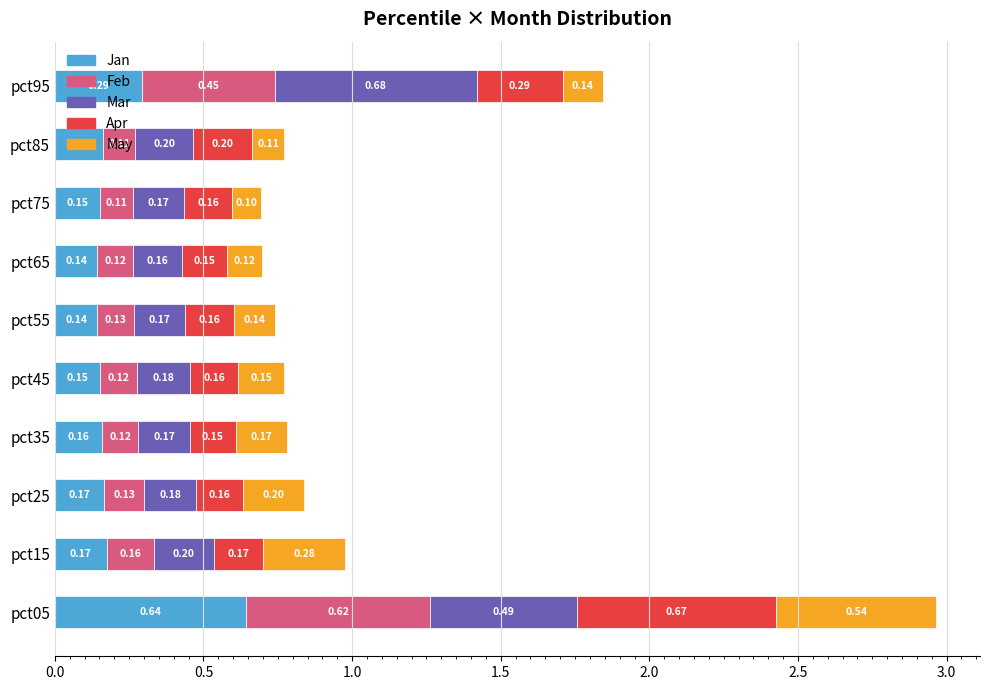

What is the total value across all series at pct15?

1.0